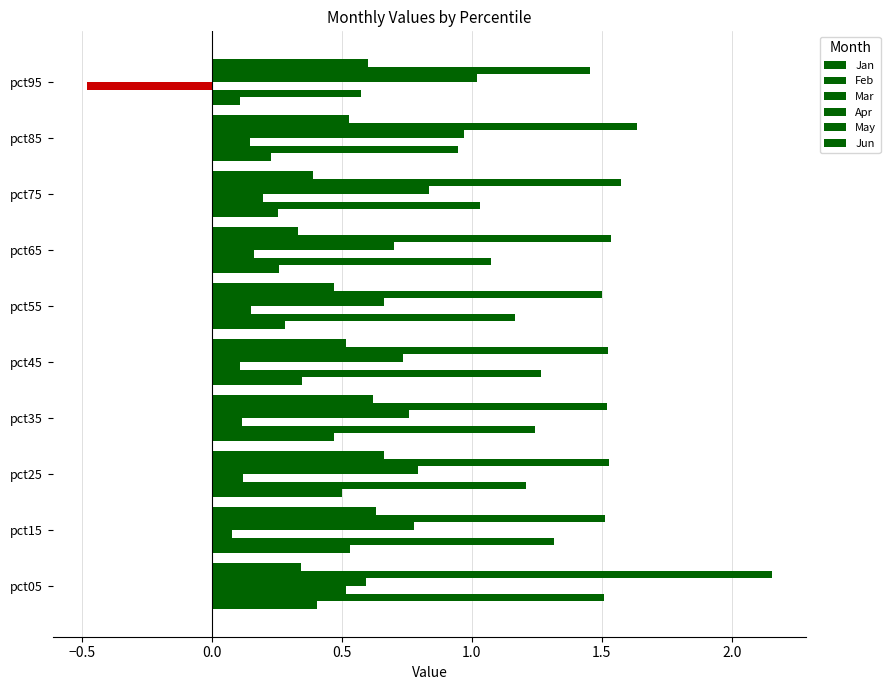

How many categories are shown in the chart?

10